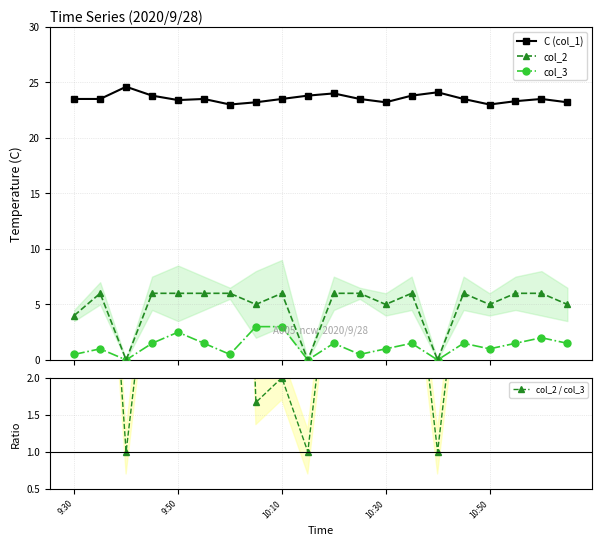

Reading right to left, extract all data points from this chart.

C (col_1): 23.2	23.5	23.3	23.0	23.5	24.1	23.8	23.2	23.5	24.0	23.8	23.5	23.2	23.0	23.5	23.4	23.8	24.6	23.5	23.5
col_2: 5.0	6.0	6.0	5.0	6.0	0.0	6.0	5.0	6.0	6.0	0.0	6.0	5.0	6.0	6.0	6.0	6.0	0.0	6.0	4.0
col_3: 1.5	2.0	1.5	1.0	1.5	0.0	1.5	1.0	0.5	1.5	0.0	3.0	3.0	0.5	1.5	2.5	1.5	0.0	1.0	0.5
col_2 / col_3: 3.3	3.0	4.0	5.0	4.0	1.0	4.0	5.0	12.0	4.0	1.0	2.0	1.7	12.0	4.0	2.4	4.0	1.0	6.0	8.0